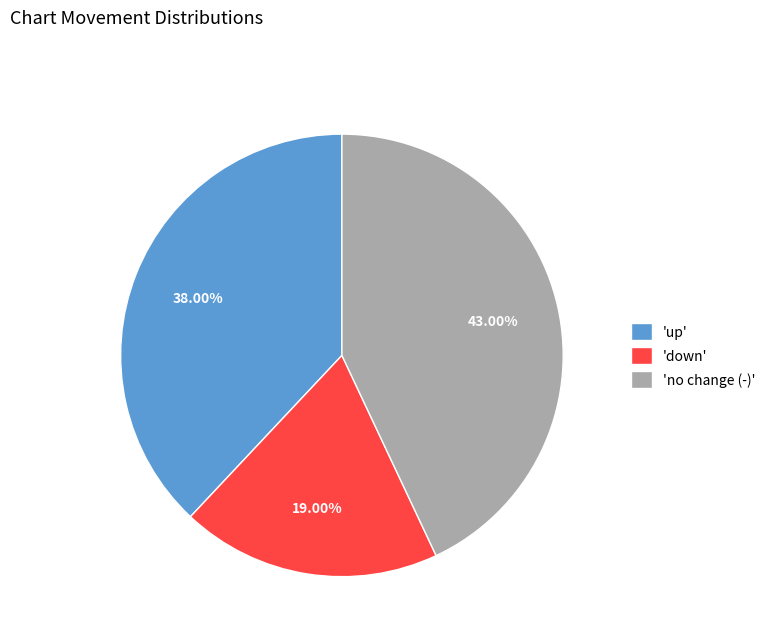

Which category has the biggest portion of the pie?

'no change (-)'